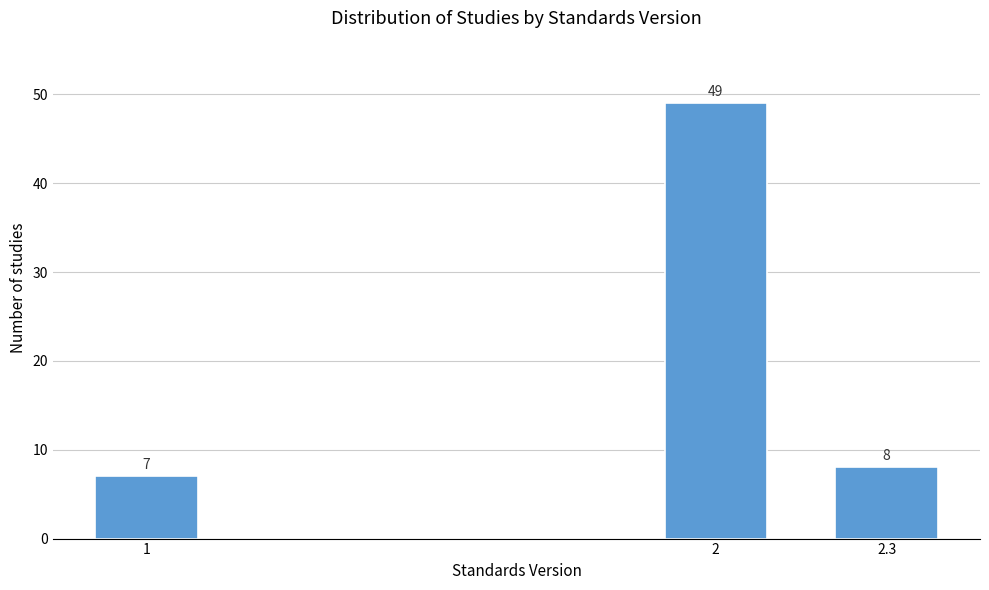

Reading right to left, list all the values displayed in this chart.

2.3=8	2=49	1=7